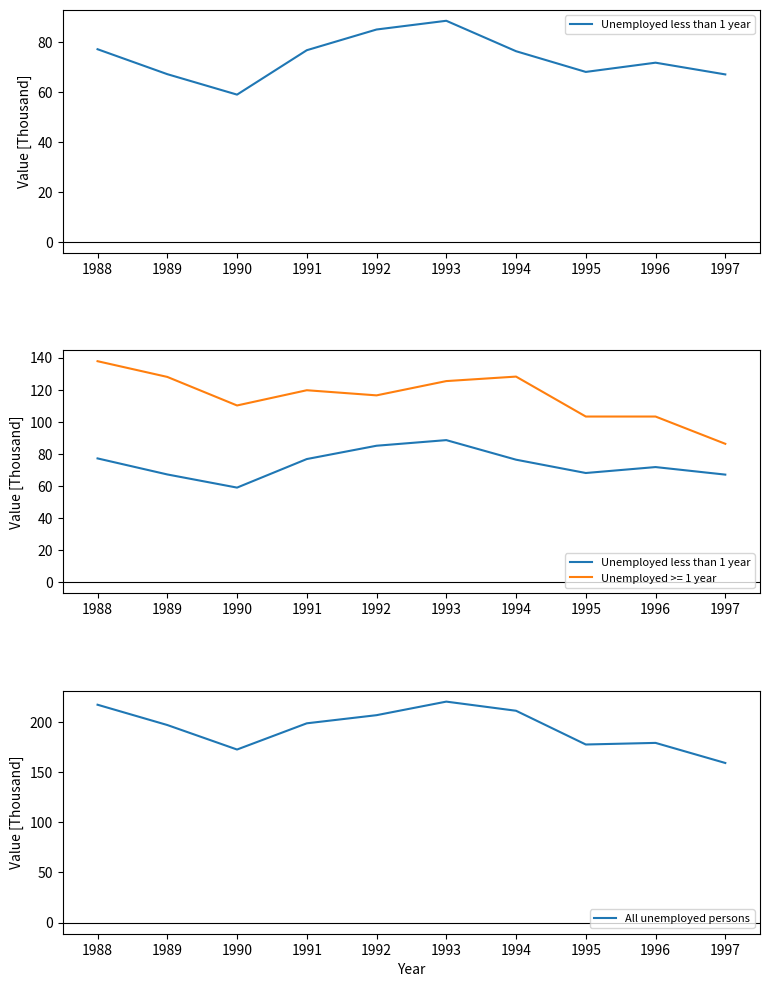

Is the value of All unemployed persons at 1992 greater than the value of Unemployed less than 1 year at 1992?

Yes